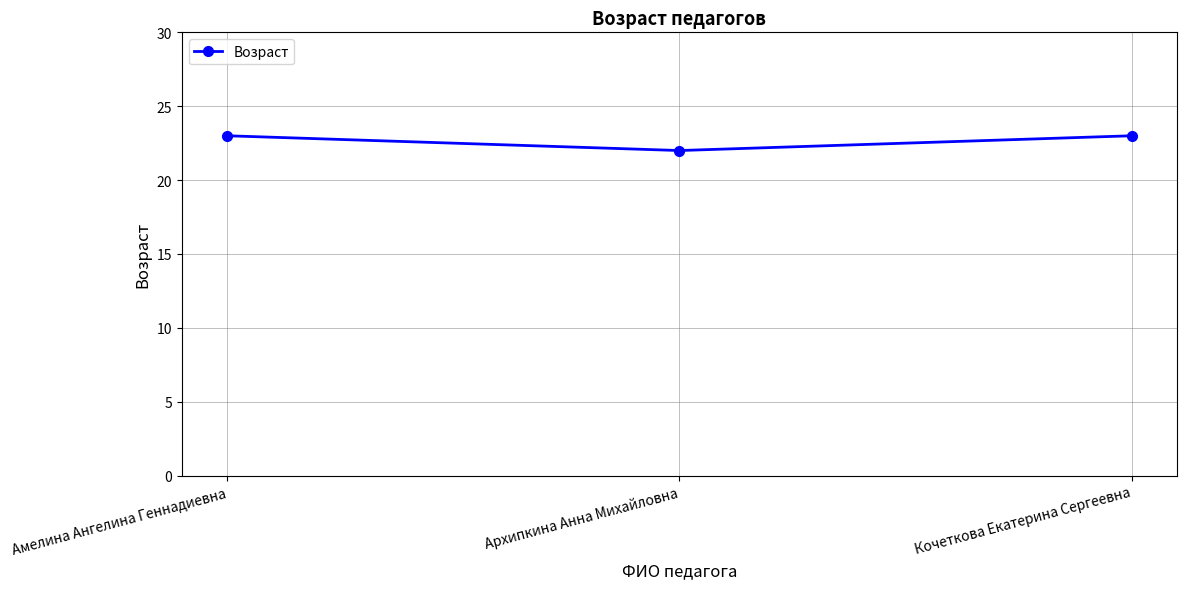

Does the chart display data point markers on the line(s)?

Yes